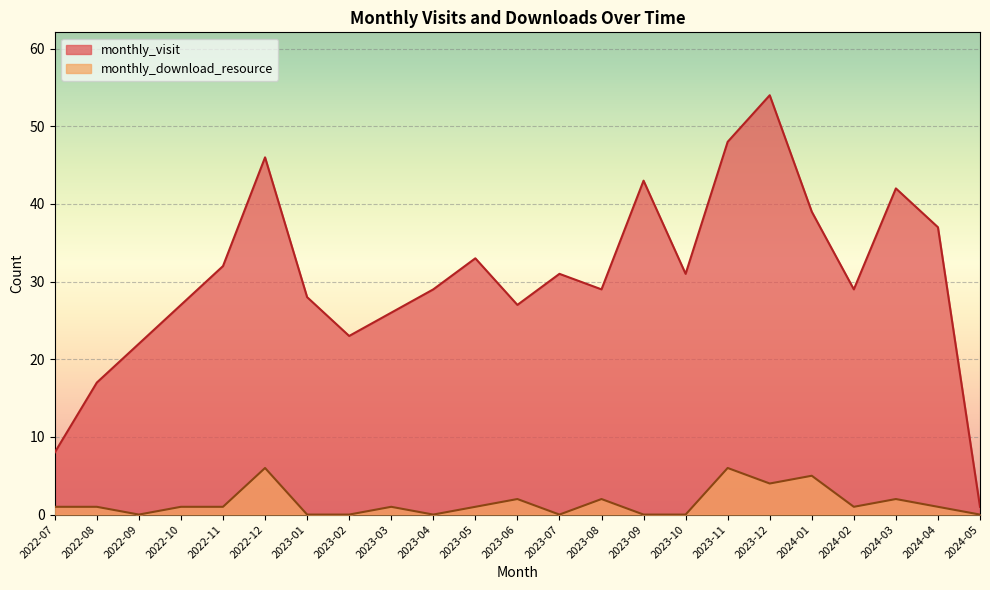

Where is the first local minimum for monthly_download_resource?

2022-09